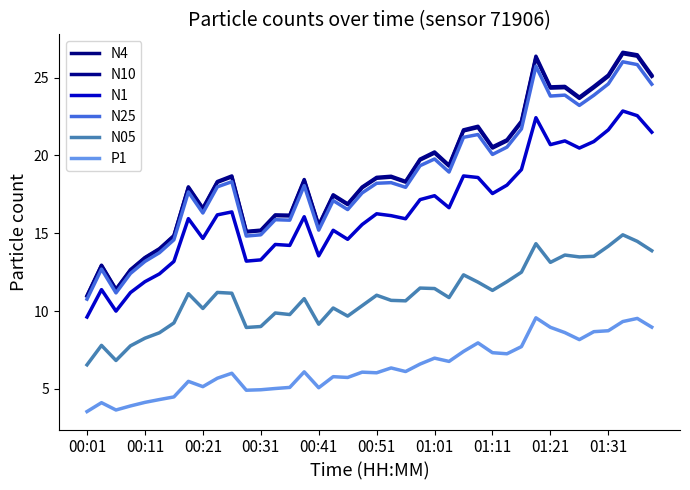

Is this an area chart (filled region under the line)?

No